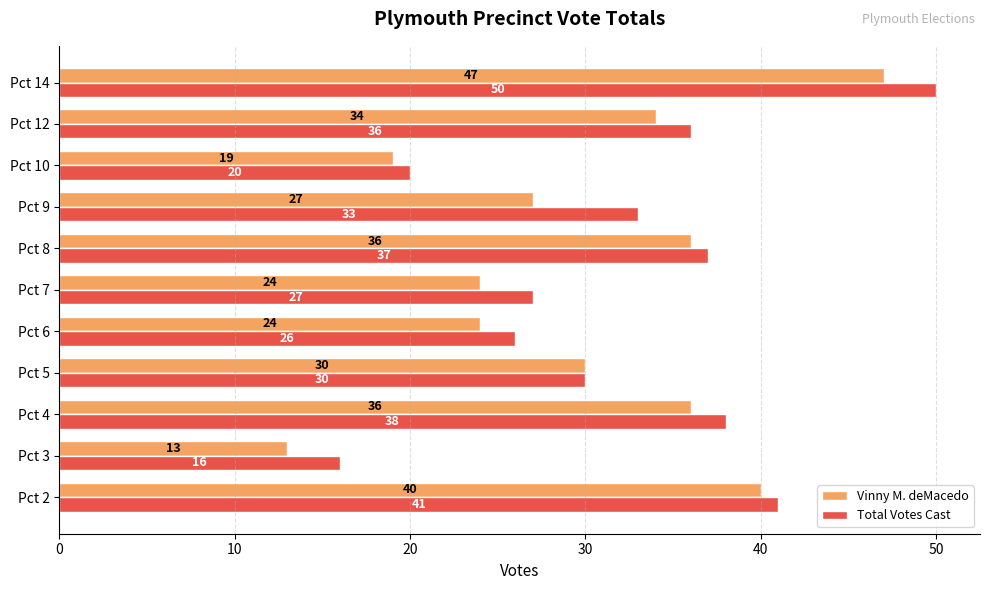

What are all the series names shown in the legend?

Vinny M. deMacedo, Total Votes Cast